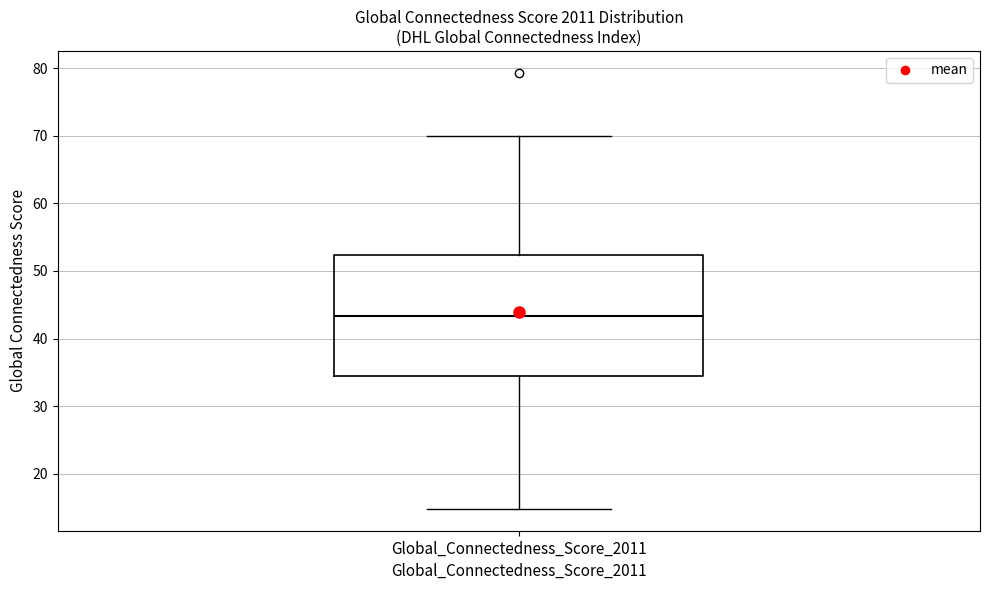

Transcribe this box plot: give where the median line is, the range the box spans, and where the two whiskers end, as read against the y-axis. The values are not printed on the chart, so give them approximately, as read against the axis.

median 43, box 34 to 52, whiskers 15 to 70